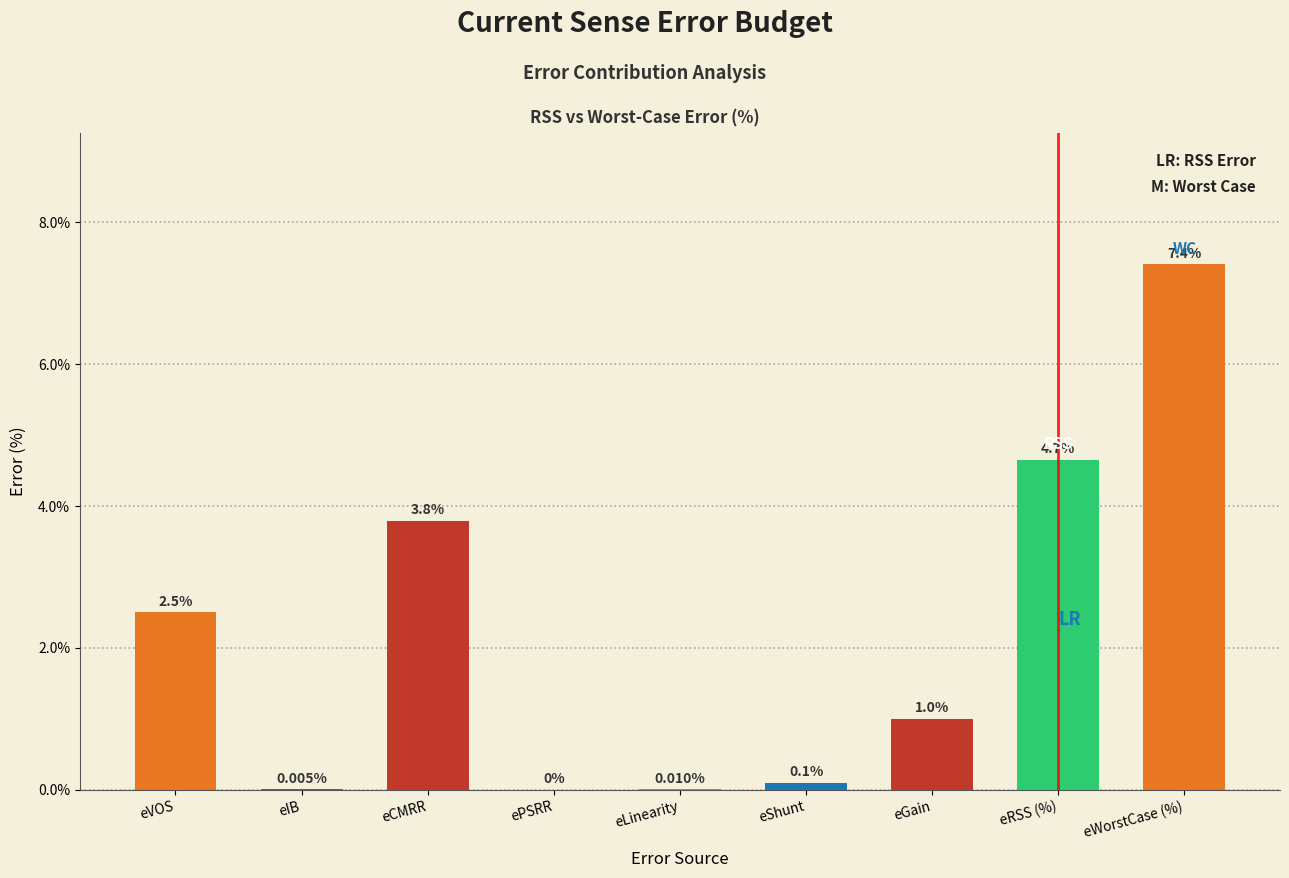

What is the ratio of the value at eCMRR to the value at eVOS?

1.5